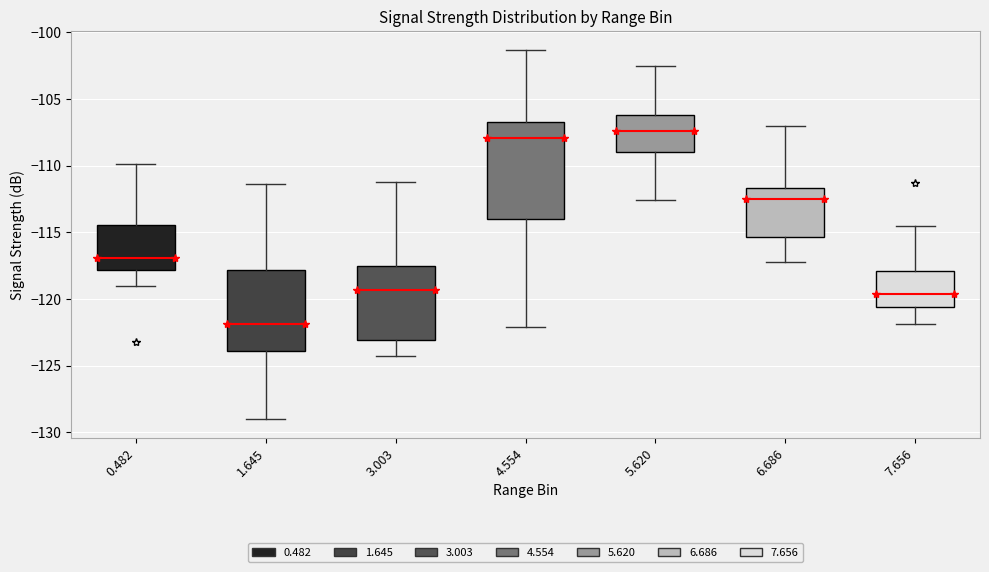

Where does the upper whisker of the box at x = 3.003 end on the y-axis? The values are not printed on the chart, so give them approximately, as read against the axis.

-111.0